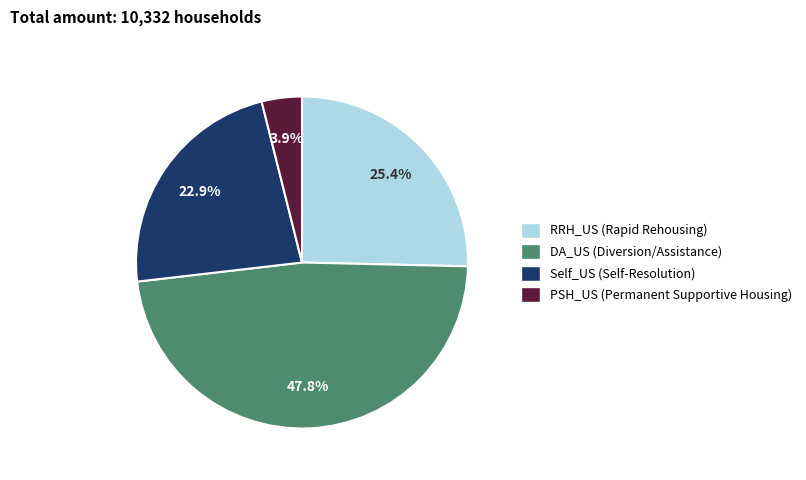

Is there a majority slice in this chart?

No